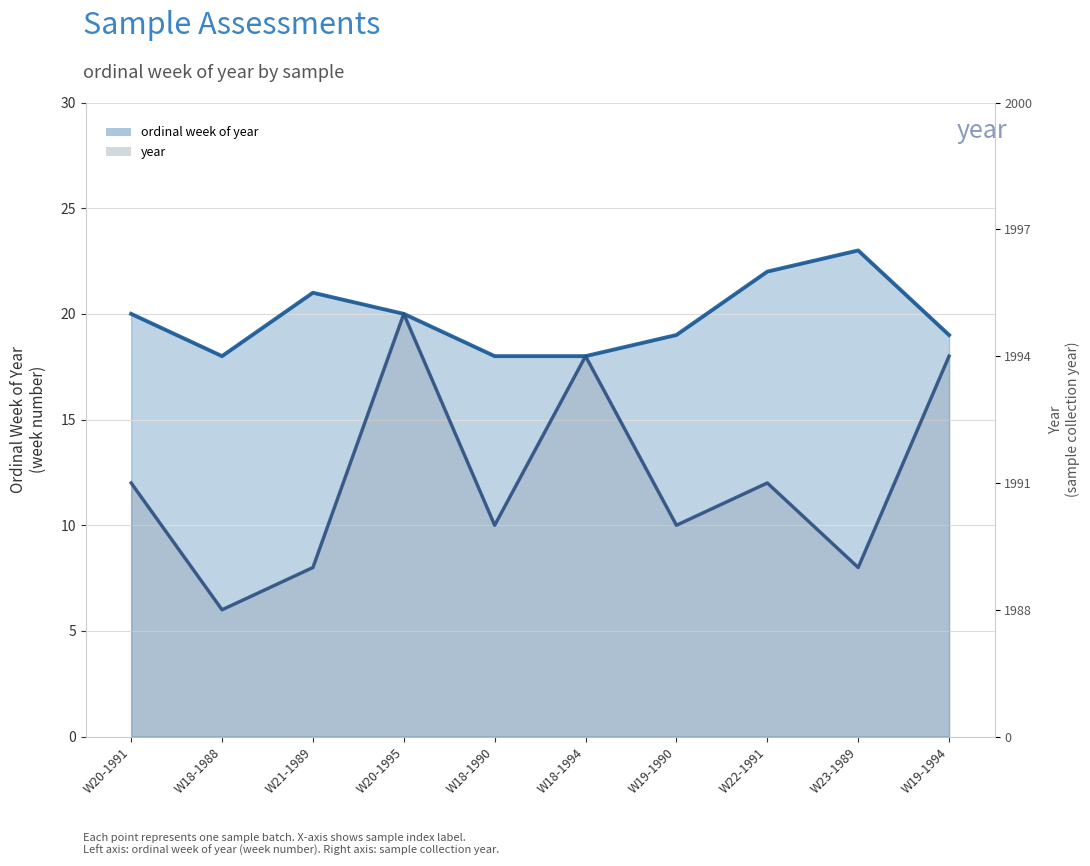

True or false: year and ordinal week of year intersect in this chart.

False